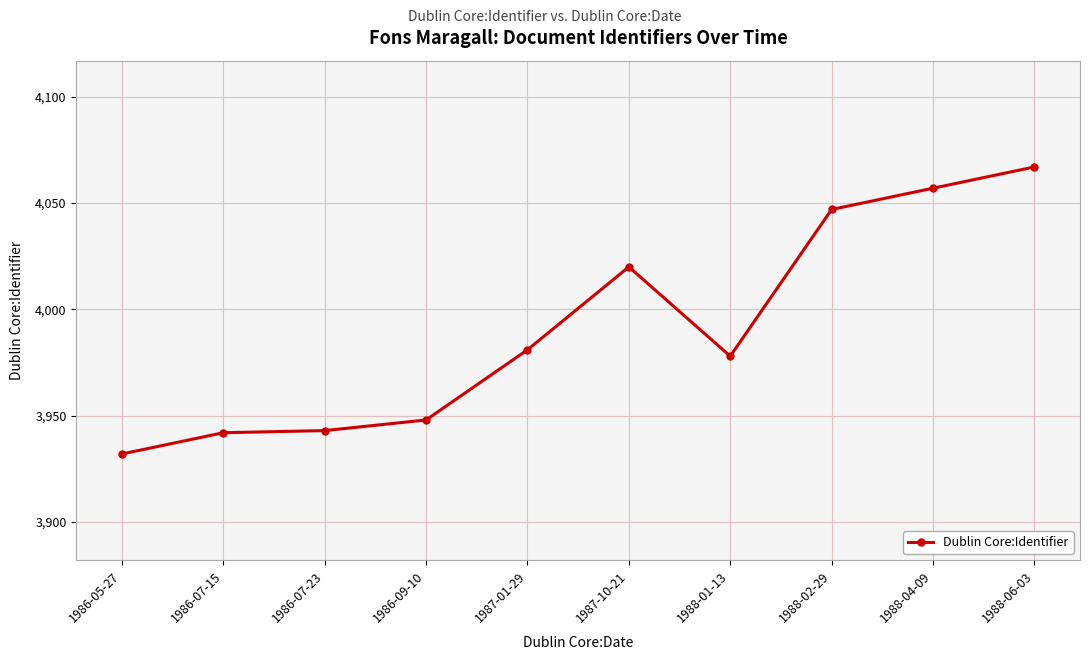

Reading left to right, extract all data points from this chart.

3932	3942	3943	3948	3981	4020	3978	4047	4057	4067